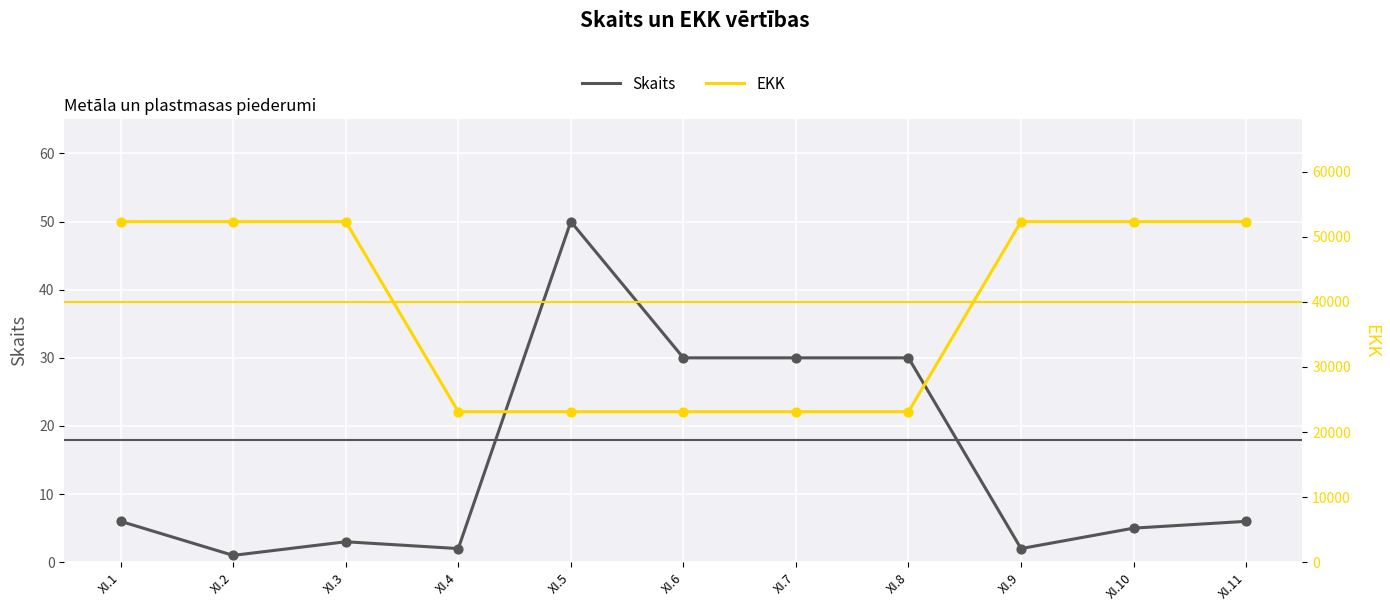

Which series has the largest total across all categories?

EKK